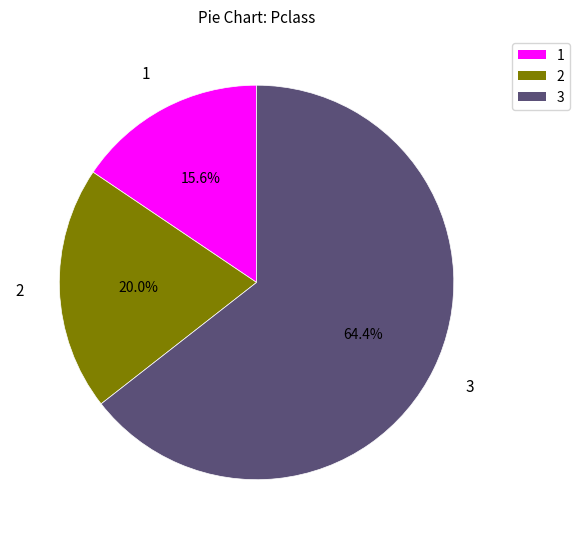

Does any single category account for the majority?

Yes